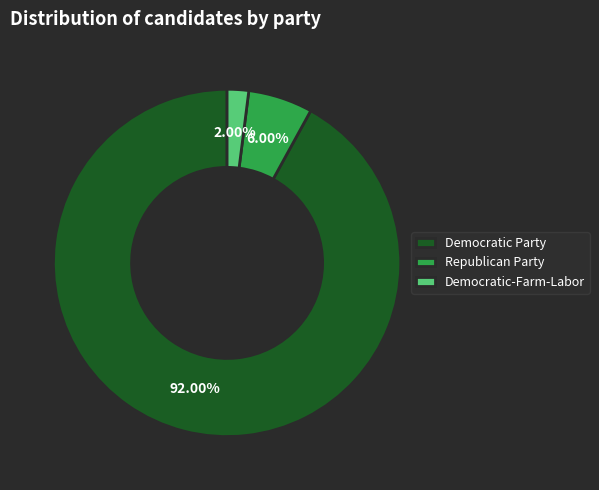

How many segments does this pie chart have?

3